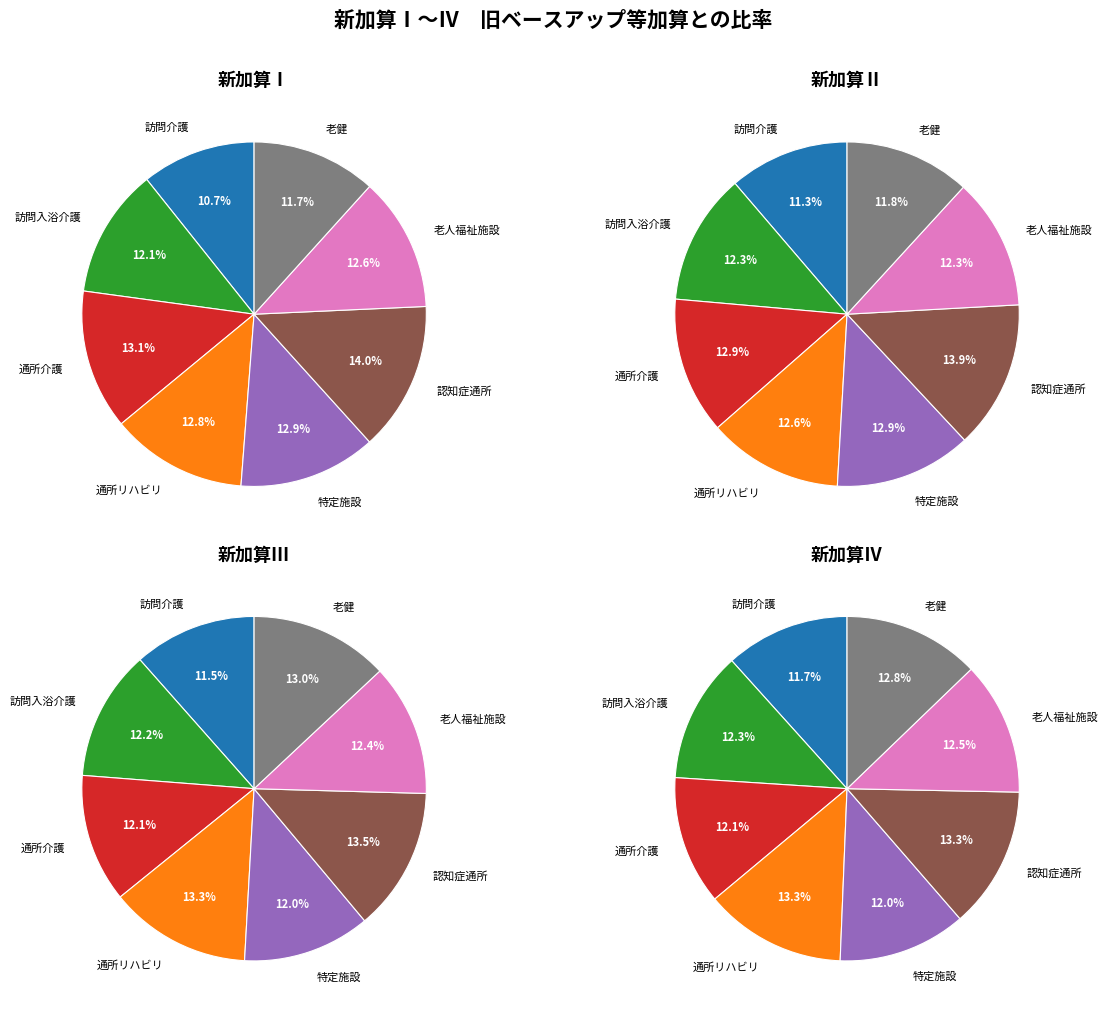

Is there a majority slice in this chart?

No